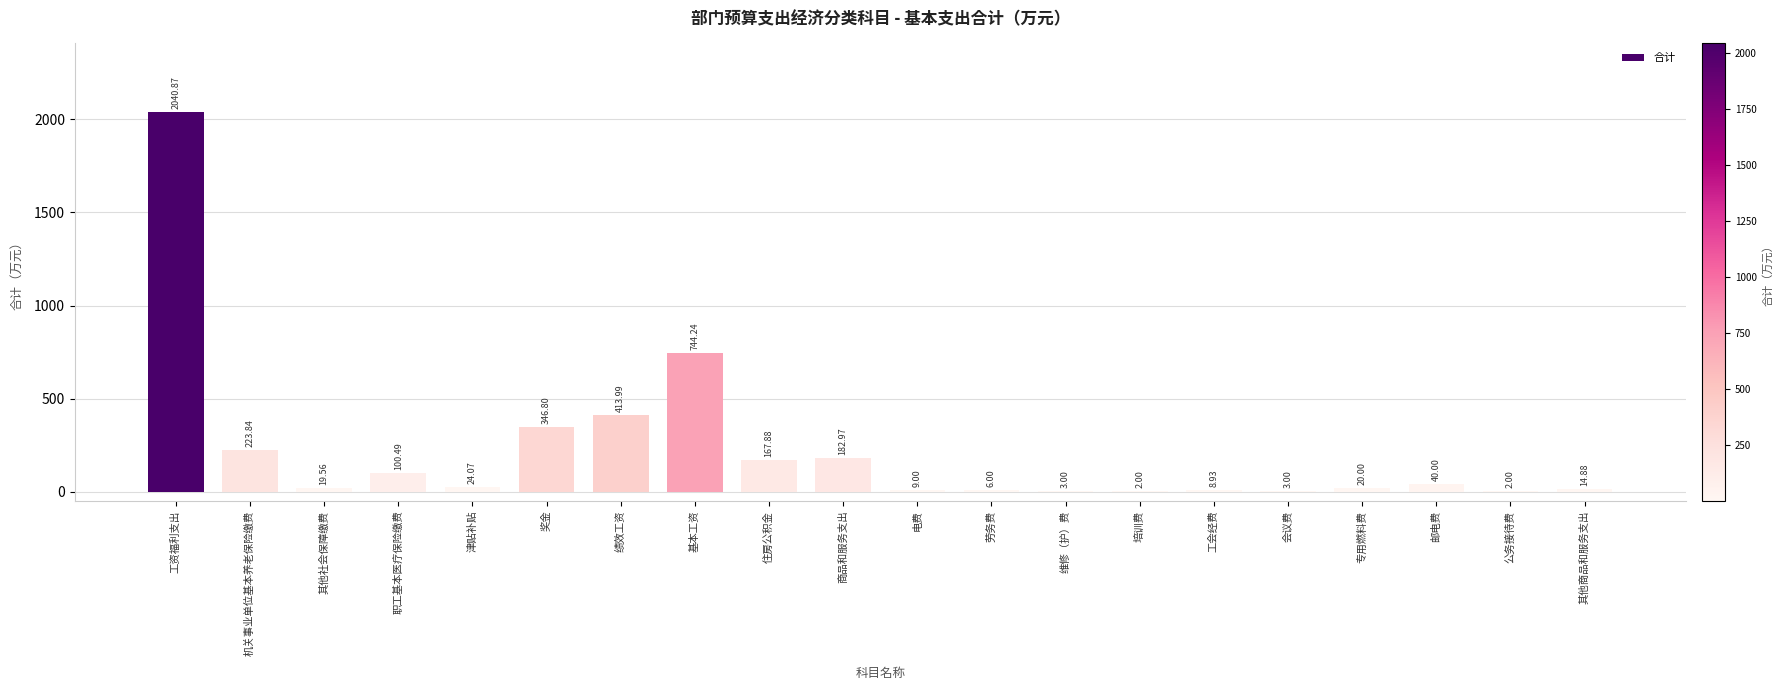

What is the change in value from 电费 to 会议费?

-6.0